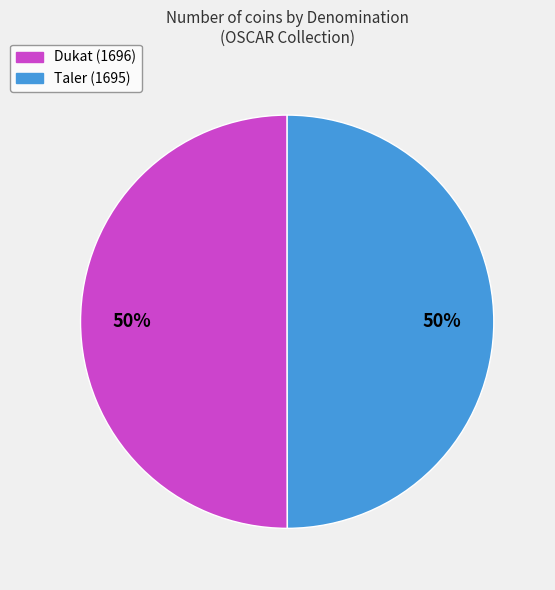

How many segments does this pie chart have?

2